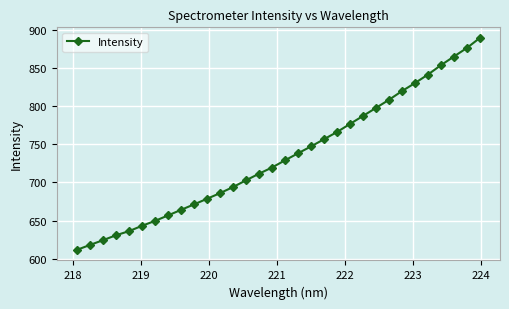

What is the value of the 11th point from the left?

678.6